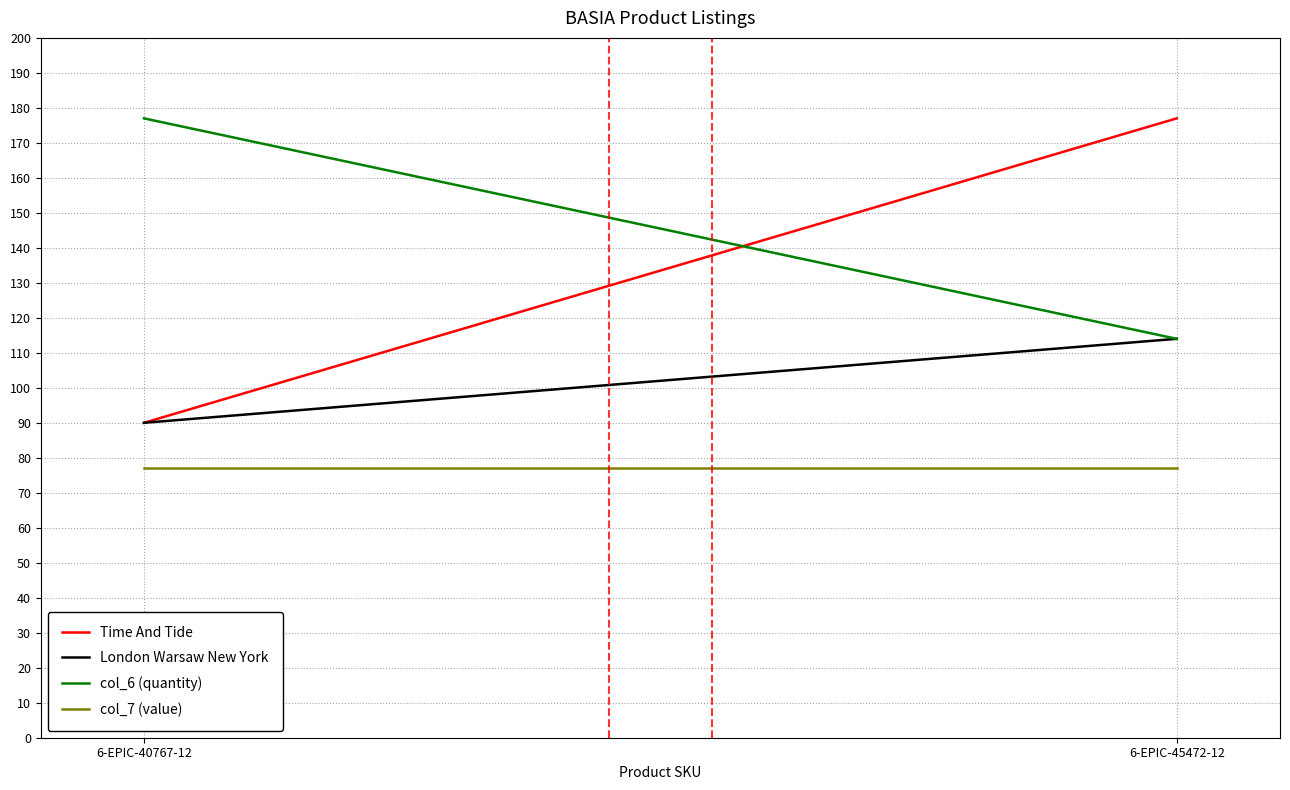

List the series in order of their overall mean, lowest first.

col_7 (value), London Warsaw New York, Time And Tide, col_6 (quantity)